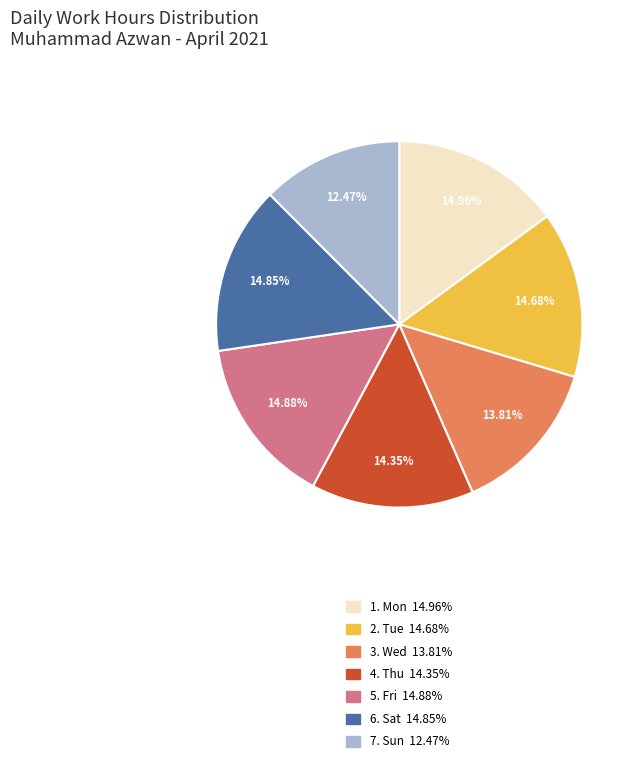

Count the number of slices in the pie.

7